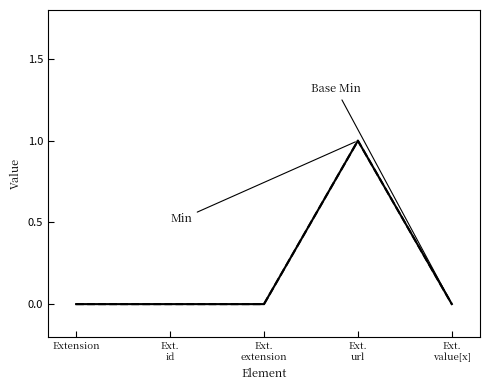

Does the chart display data point markers on the line(s)?

No